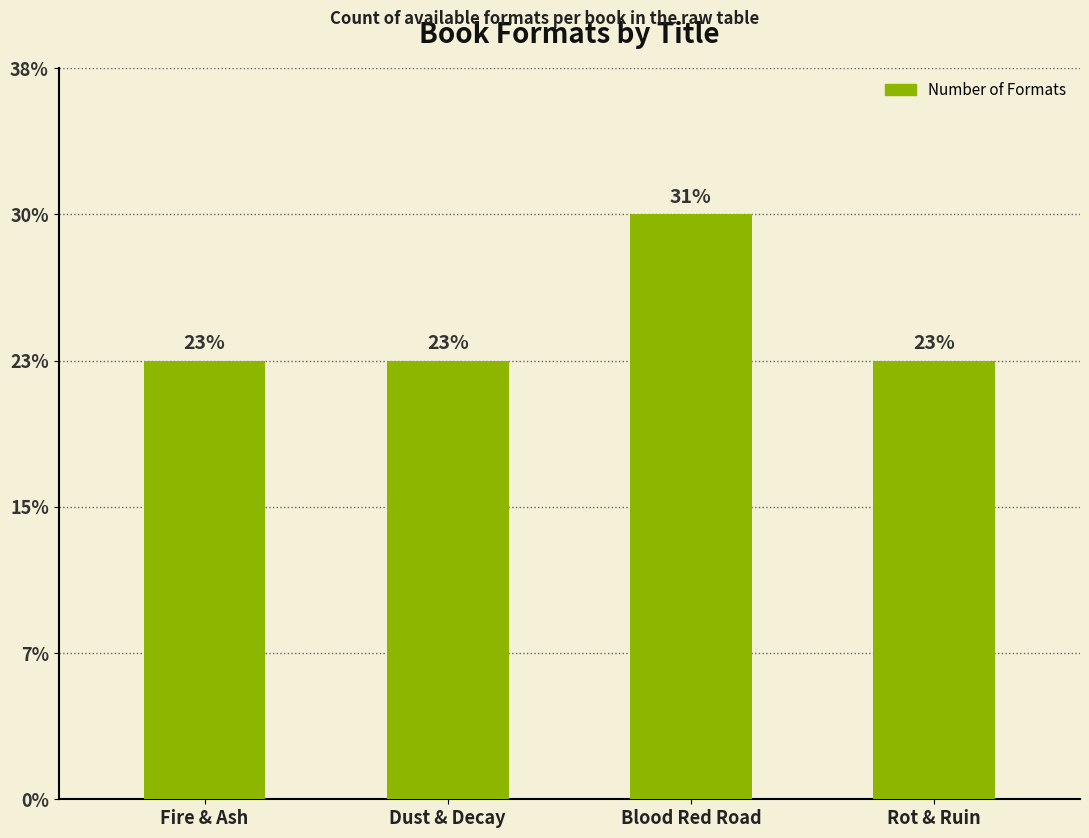

Are the bars horizontal?

No